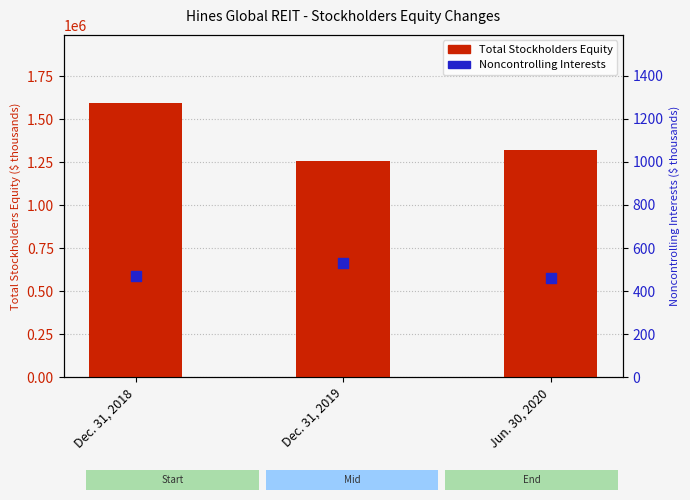

Which series contains the lowest Y value?

Noncontrolling Interests